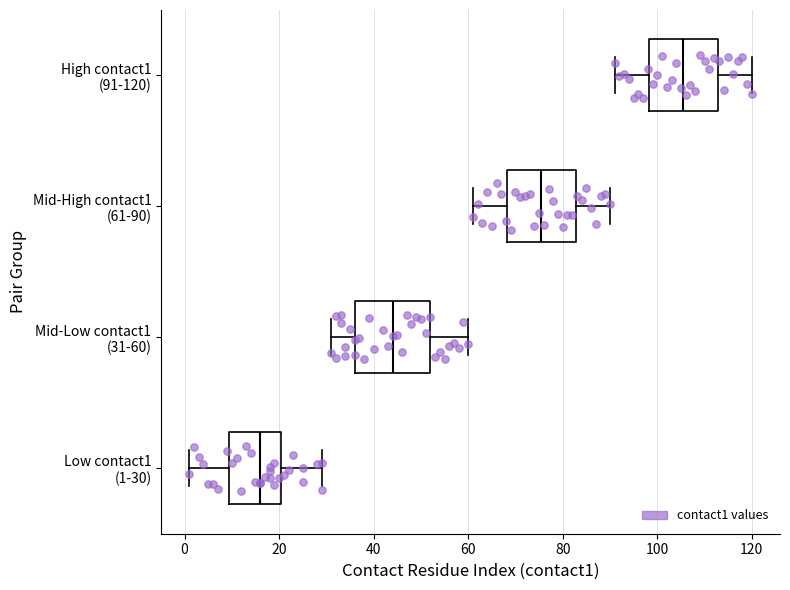

Which box has the furthest to the right median line?

High contact1 (91-120)